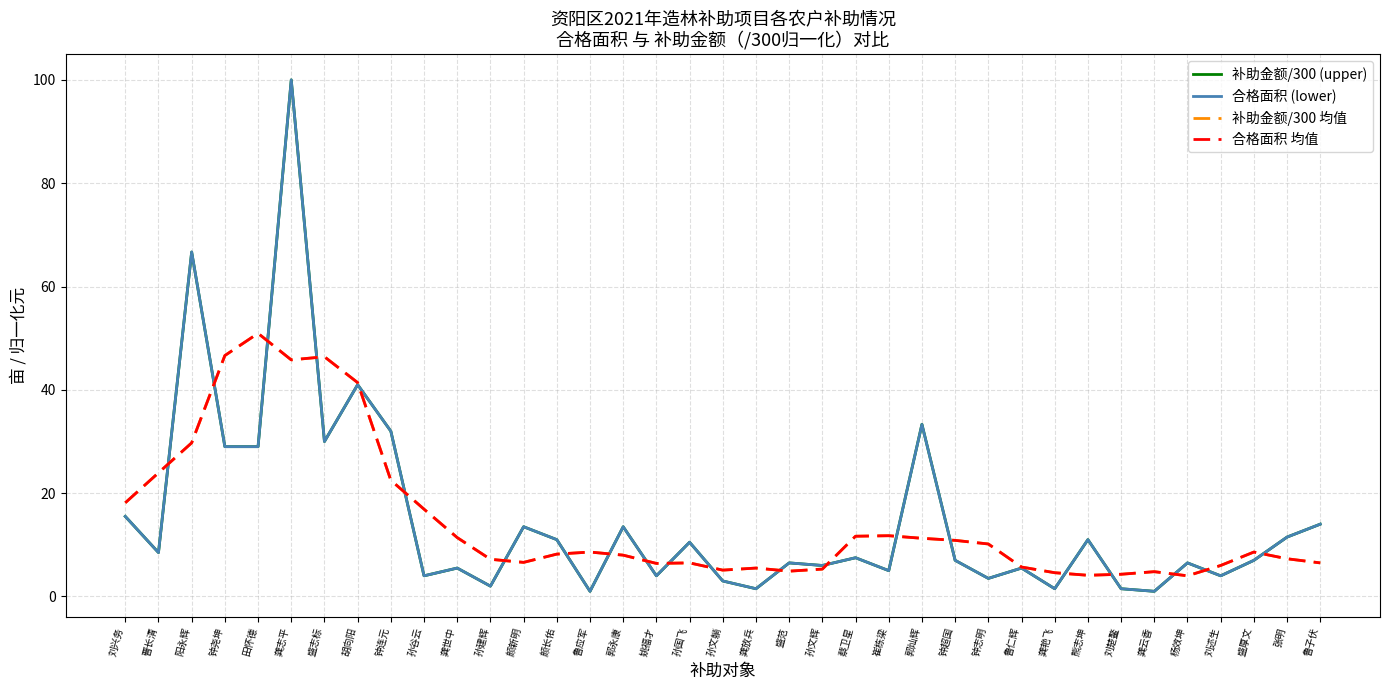

At which category does 合格面积 (lower) reach its first local valley?

曹长清